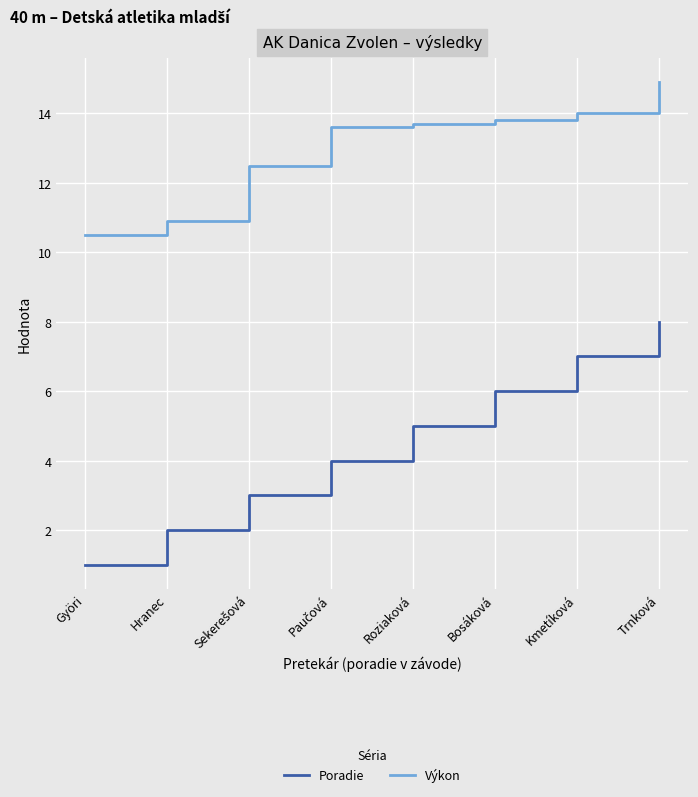

How many Poradie values are between 3 and 7?

5